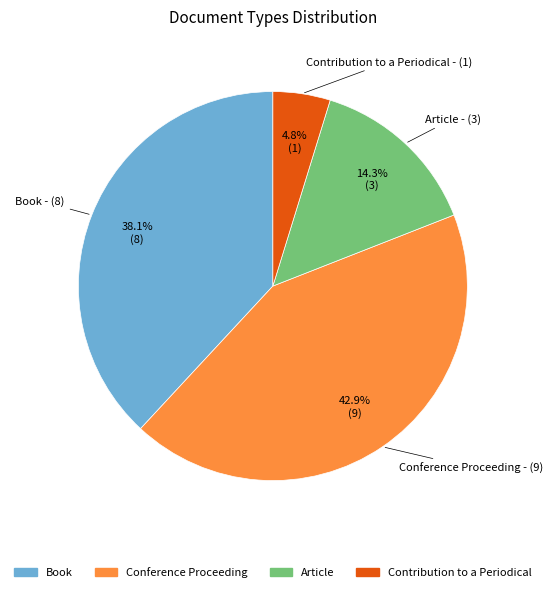

How many slices are in this pie chart?

4